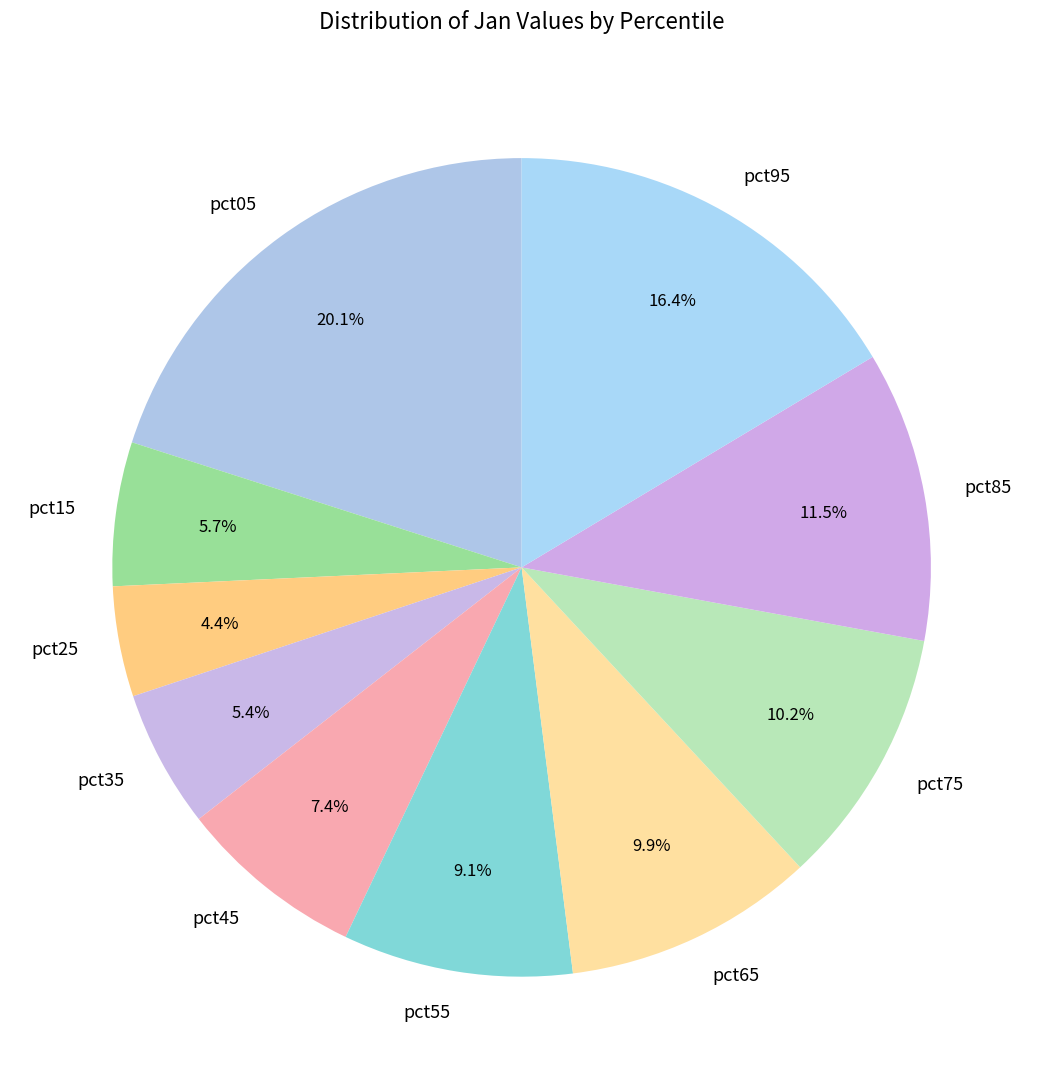

Which slice is the smallest?

pct25